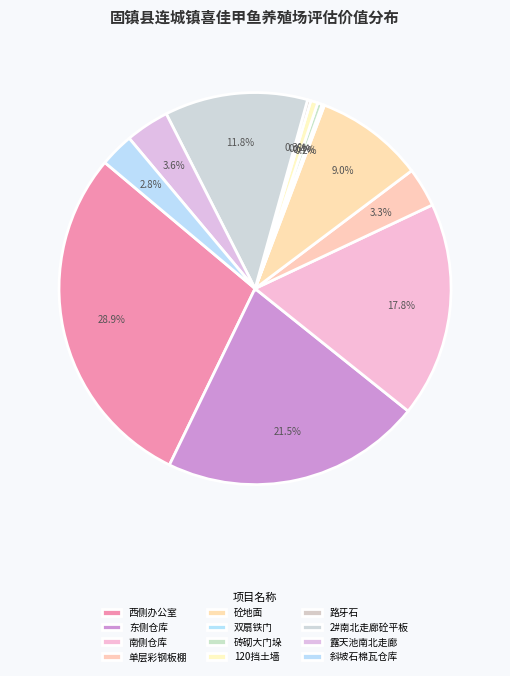

What percentage do 砼地面 and 120挡土墙 together represent?

9.6%